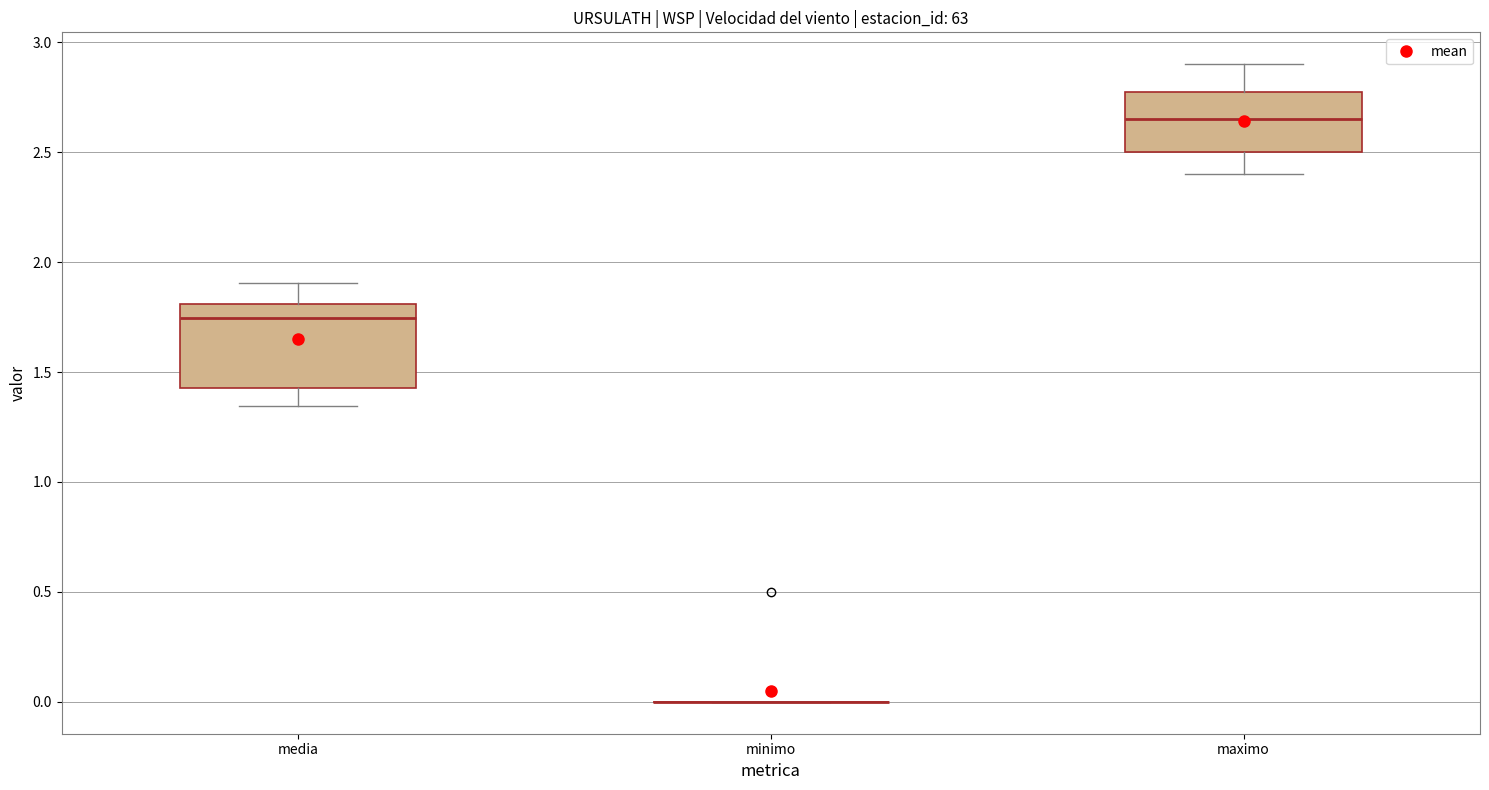

Which box is the tallest, from its lower edge to its upper edge?

media